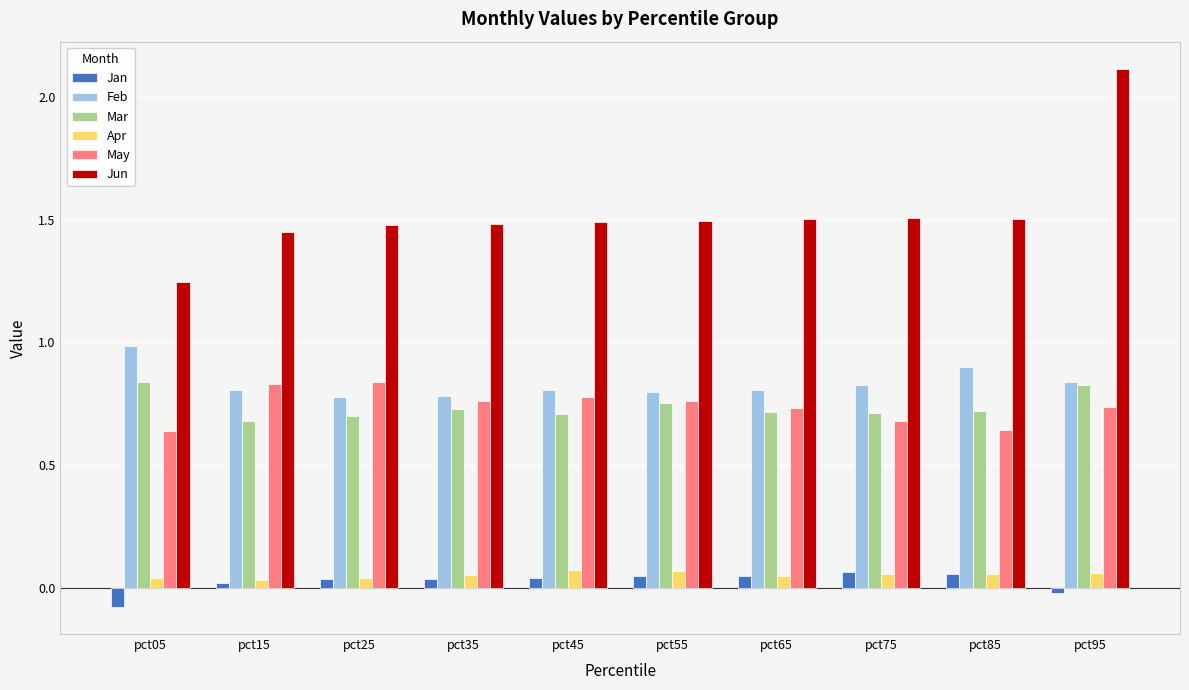

At which category does the chart reach its minimum across all series?

pct05